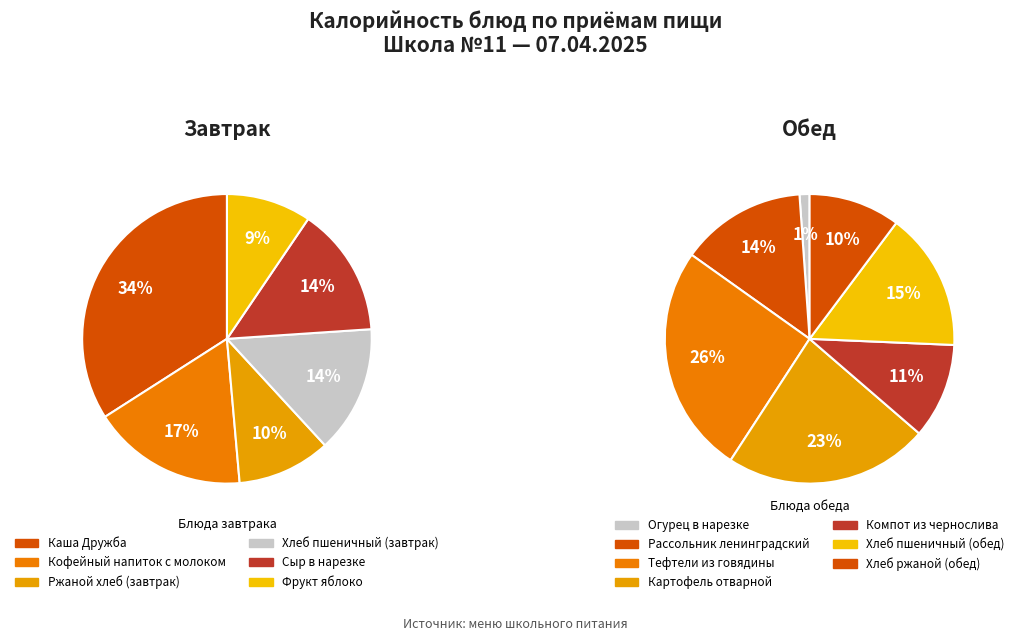

What is the smallest slice in the pie chart?

Огурец в нарезке